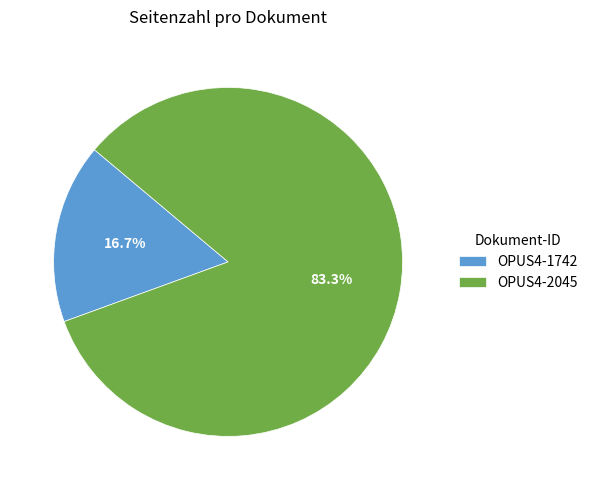

To the nearest percent, what portion does OPUS4-2045 represent?

83%